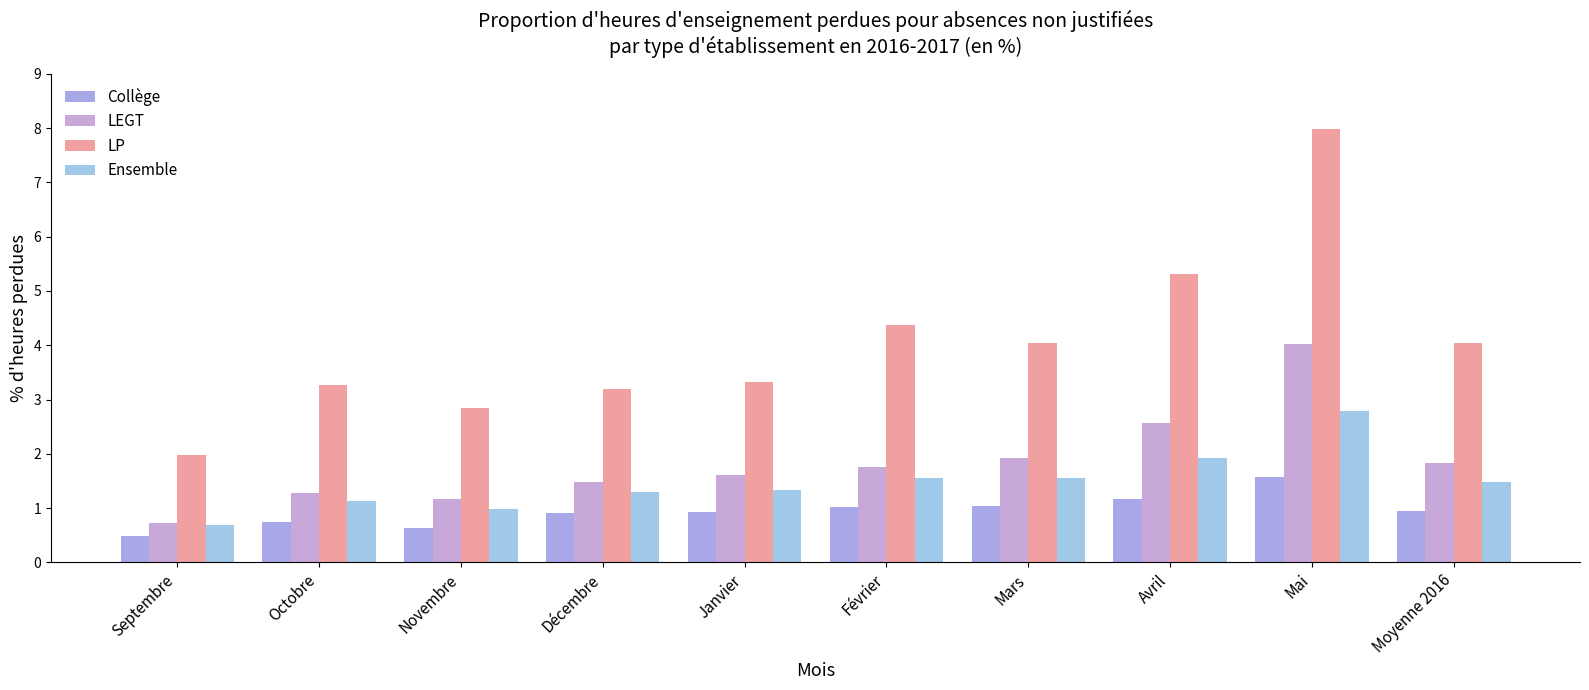

At which label does LP first exceed 4?

Février